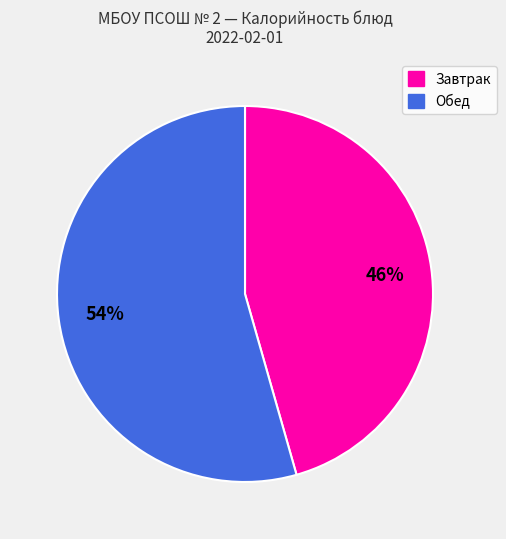

Does any single category account for the majority?

Yes